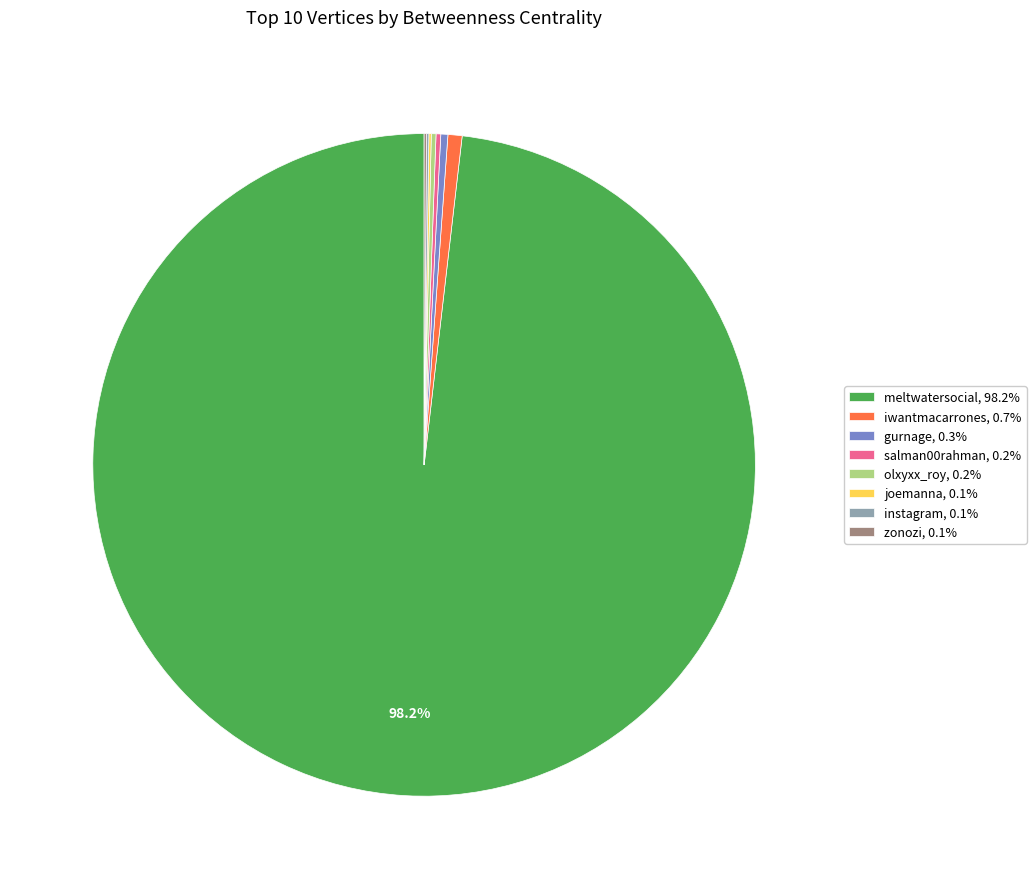

Is there a majority slice in this chart?

Yes